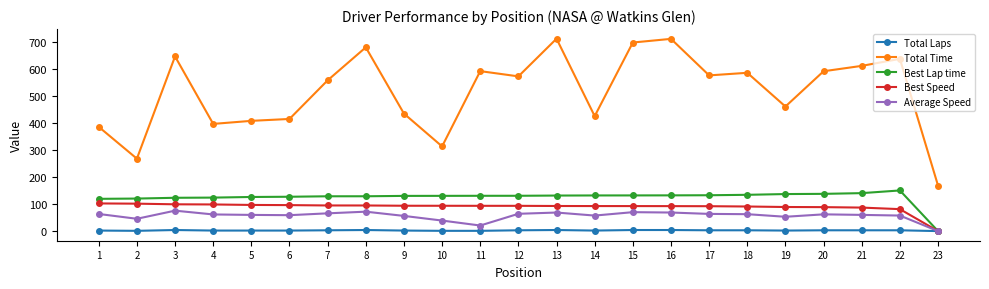

How many data points does each series have?

23